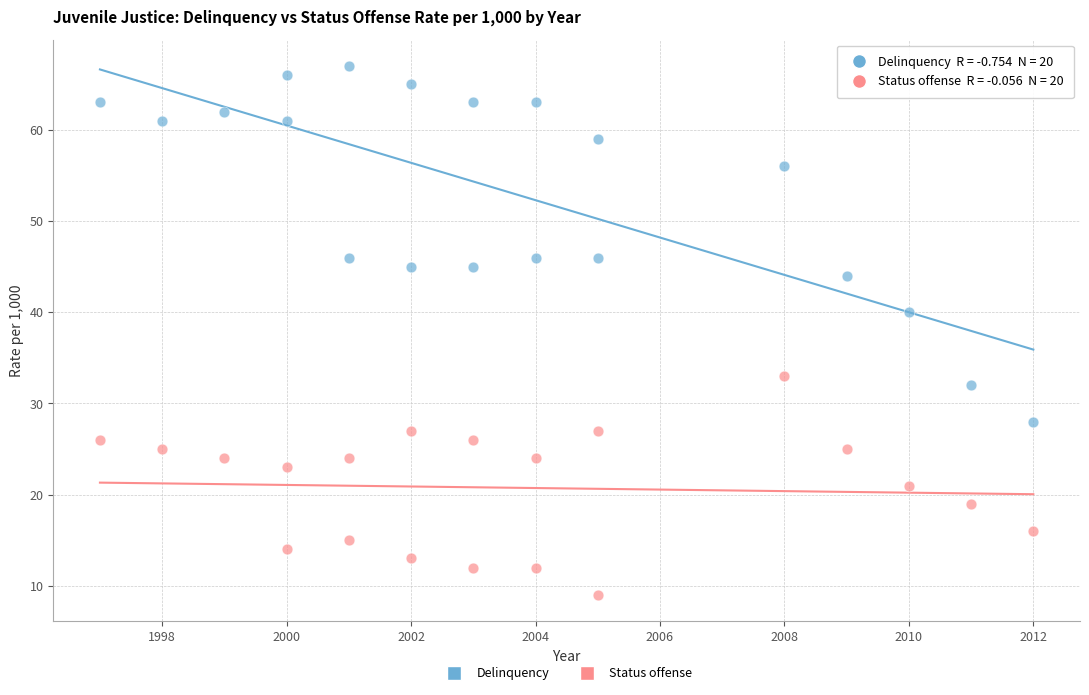

Which series has the widest spread of Y values?

Delinquency